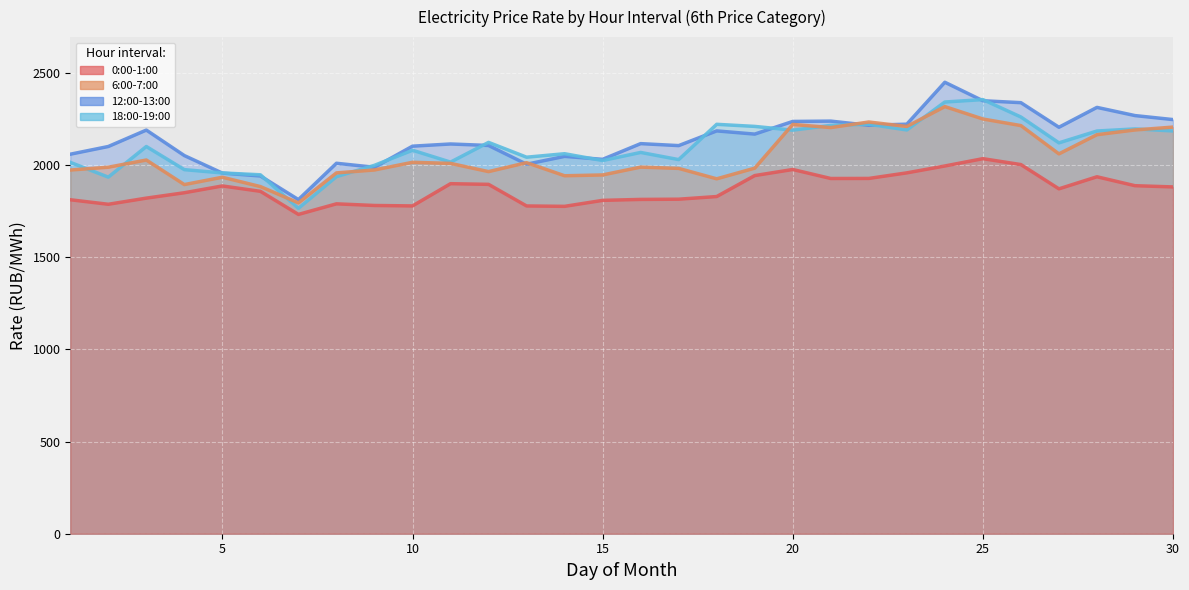

What is the difference between the second highest and minimum values in the 6:00-7:00 series?

455.2